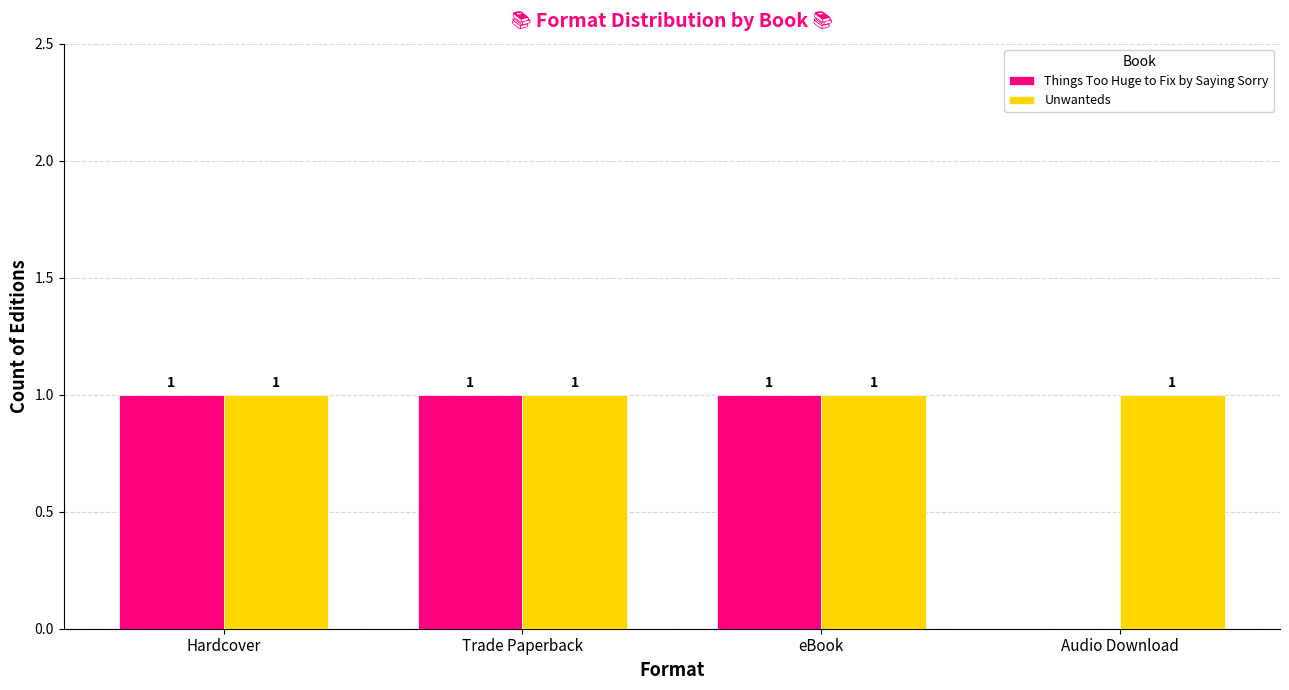

Reading left to right, transcribe all the data shown in this chart.

Things Too Huge to Fix by Saying Sorry: Hardcover=1	Trade Paperback=1	eBook=1	Audio Download=0
Unwanteds: Hardcover=1	Trade Paperback=1	eBook=1	Audio Download=1